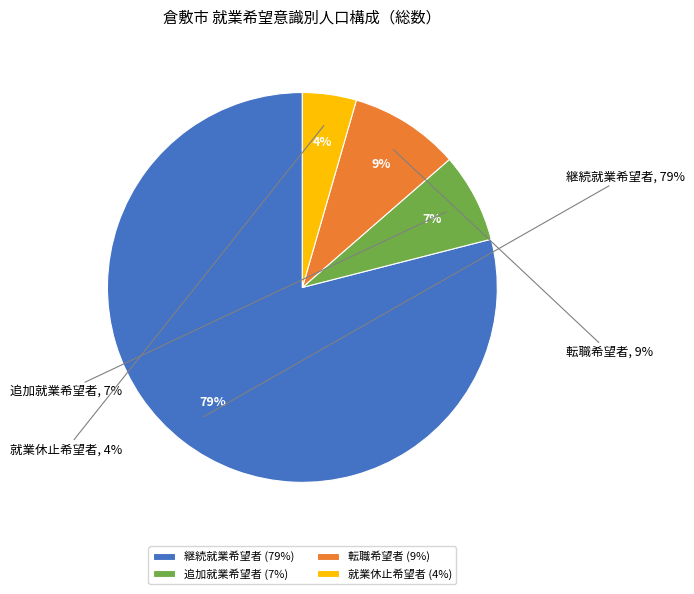

Which slice is the smallest?

就業休止希望者